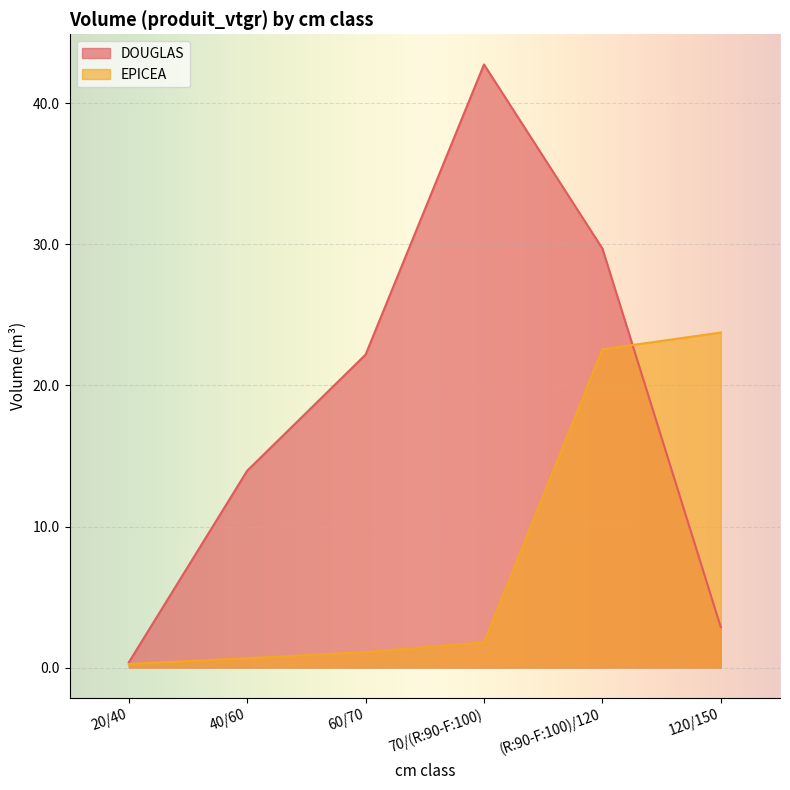

Is it true that EPICEA equals 22.6 at (R:90-F:100)/120?

True